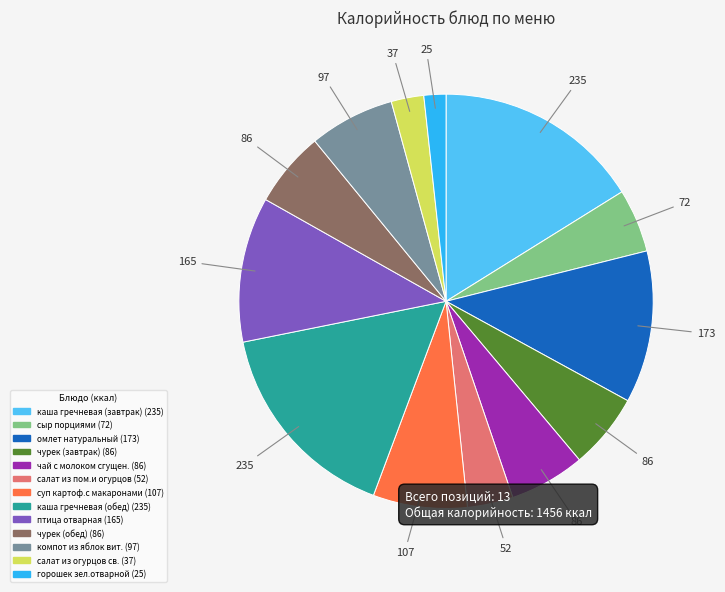

Is омлет натуральный the majority of the pie?

No